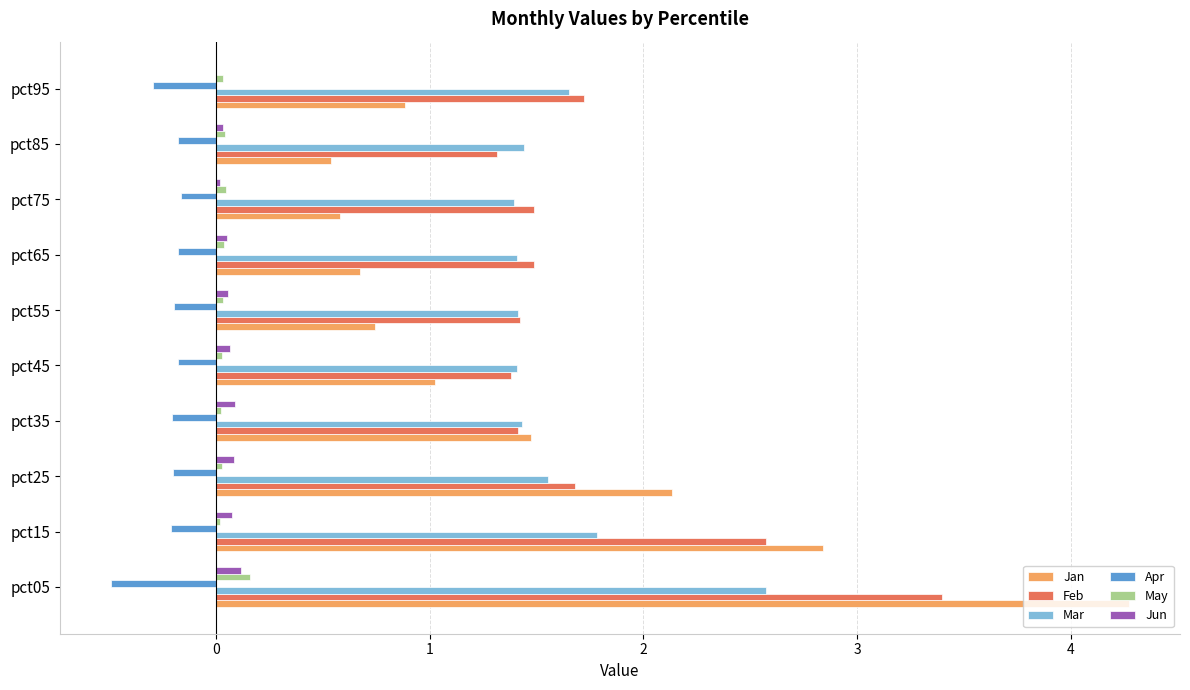

Between pct05 and pct65, which series saw the biggest shift?

Jan